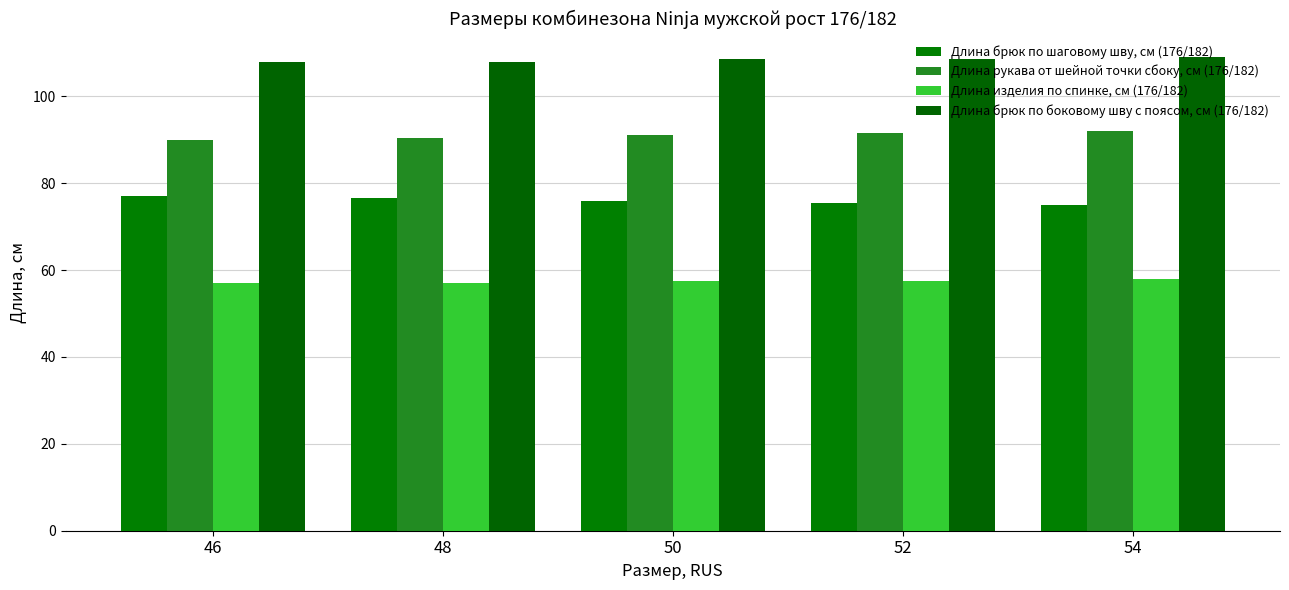

Which category has the highest value in the Длина изделия по спинке, см (176/182) series?

54